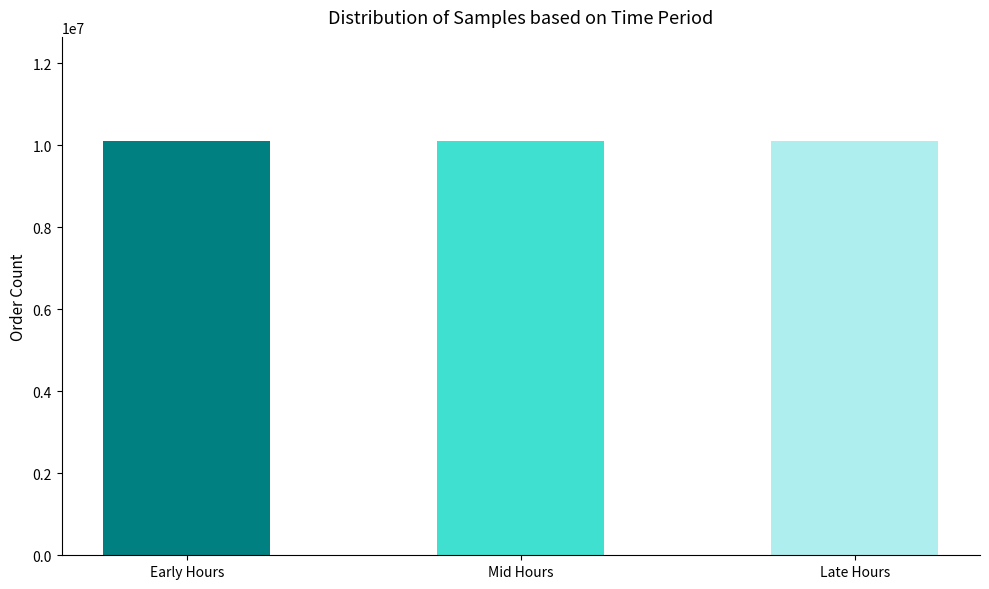

True or false: the data shows 18183933 at Mid Hours.

False